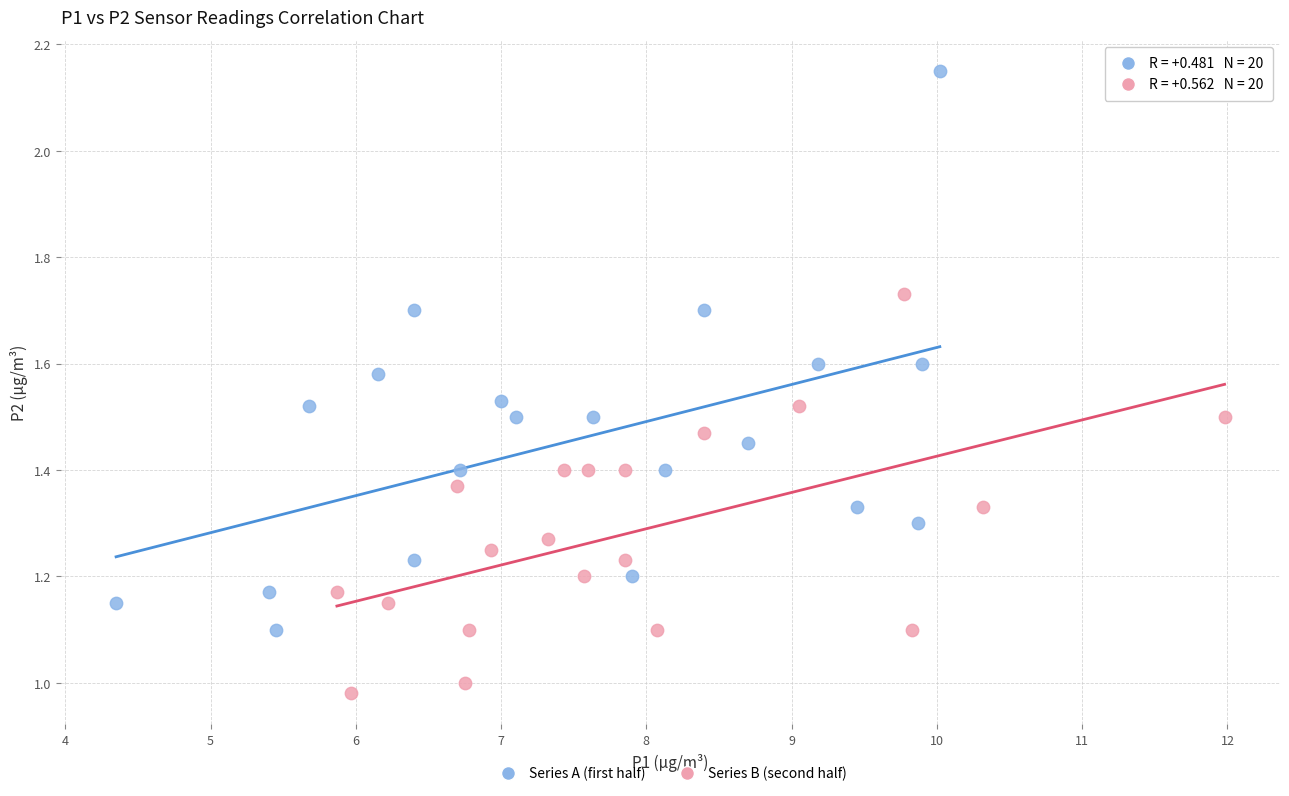

Which series has the widest spread of Y values?

Series A (first half)